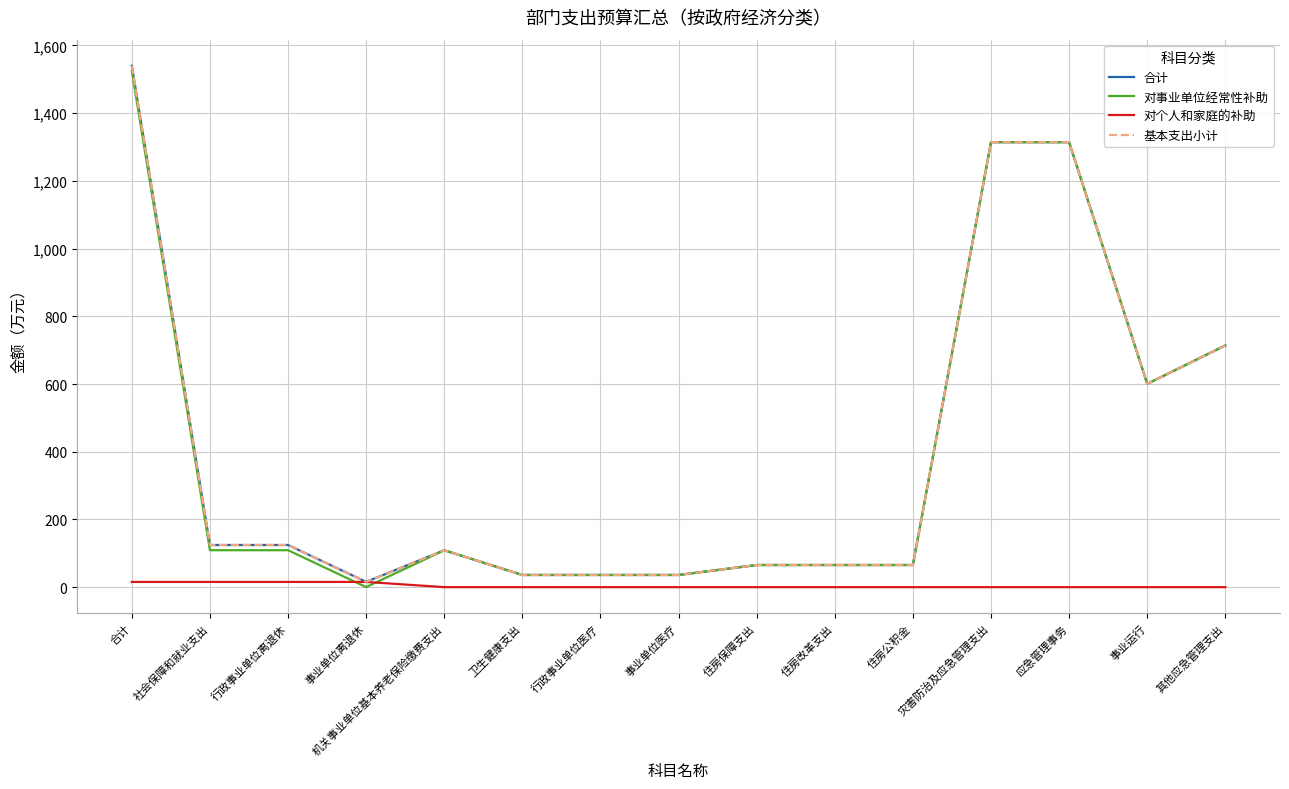

Does the chart have visible grid lines?

Yes